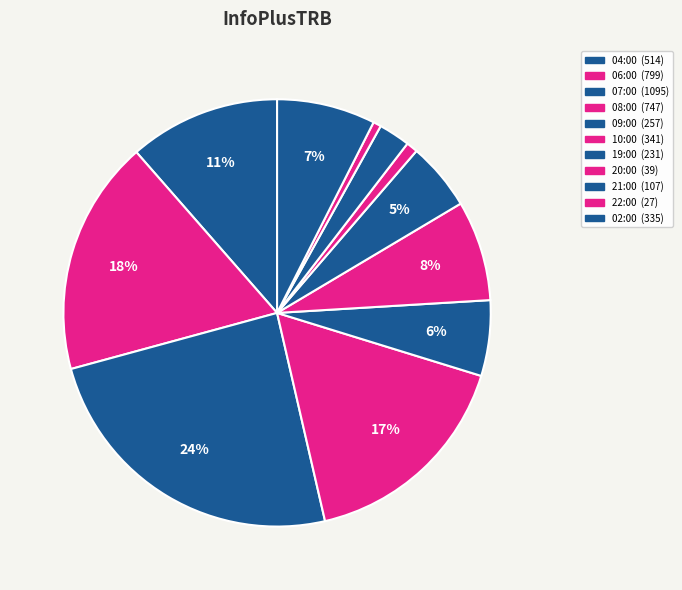

How many slices are in this pie chart?

11